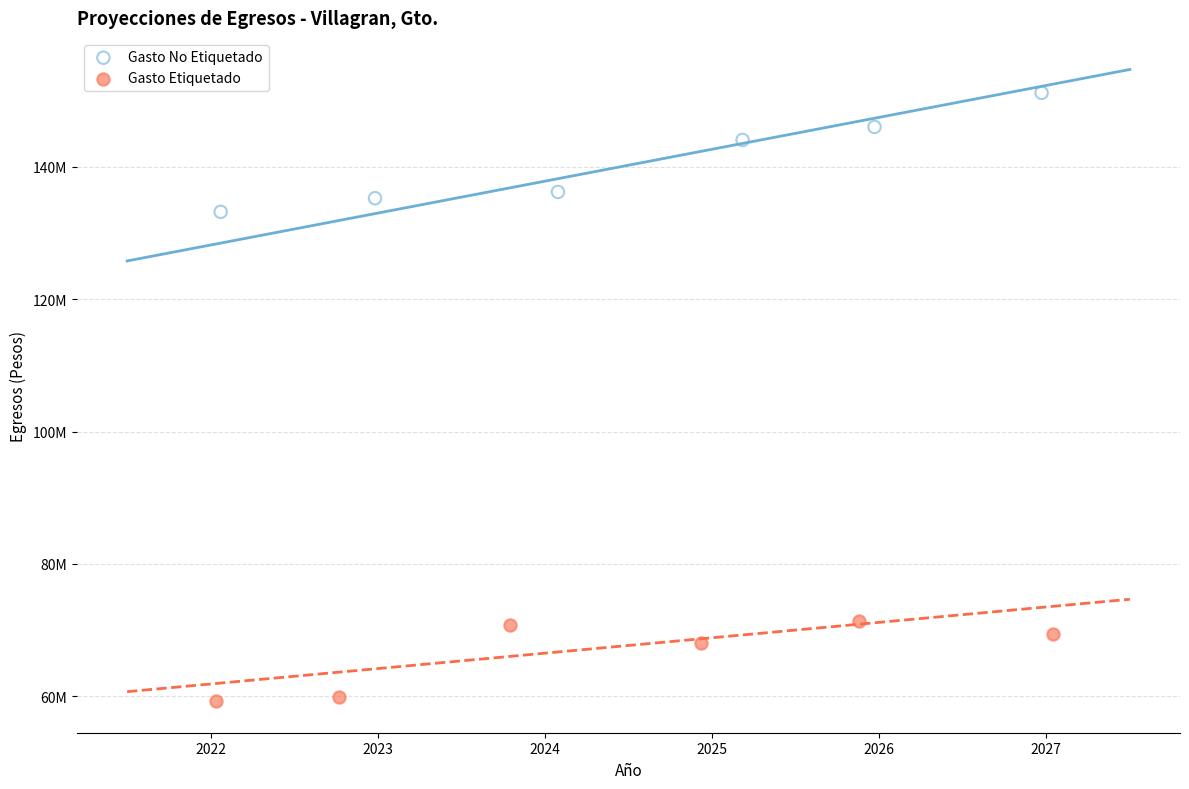

What are all the series names shown in the legend?

Gasto No Etiquetado, Gasto Etiquetado